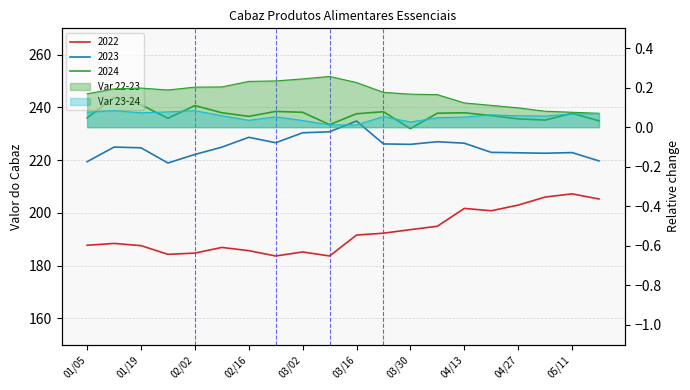

Which series changed the most between 2022-02-23 and 2022-03-02?

2023